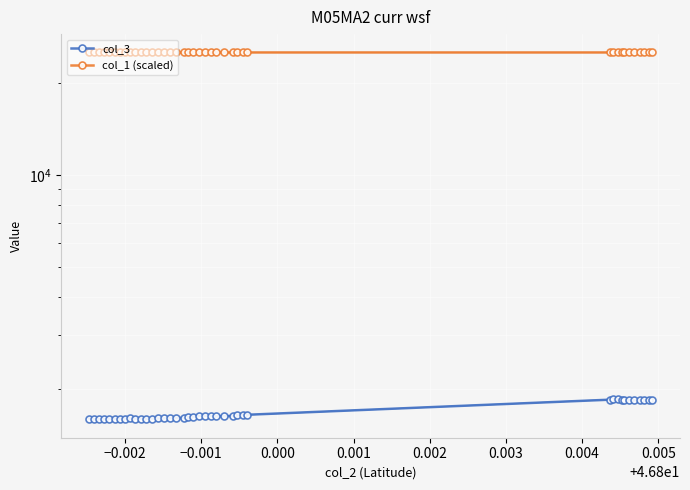

Rank the series at 24 from lowest to highest value.

col_3, col_1 (scaled)